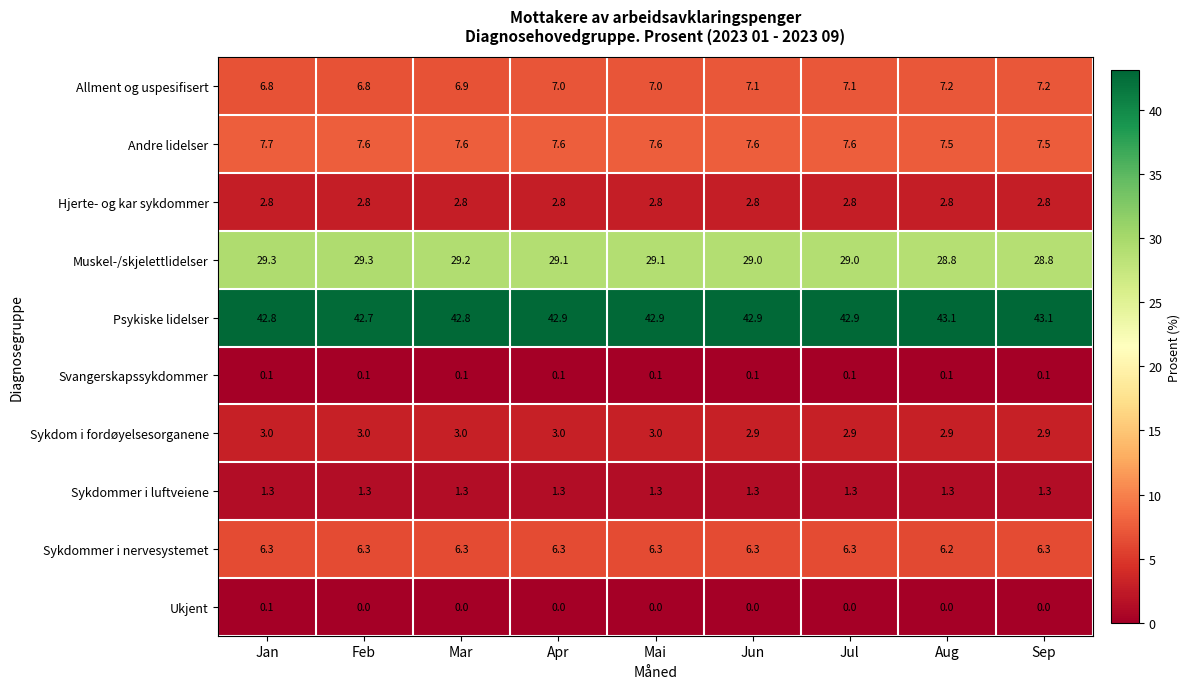

How many Sykdommer i nervesystemet values are between 6 and 7?

9